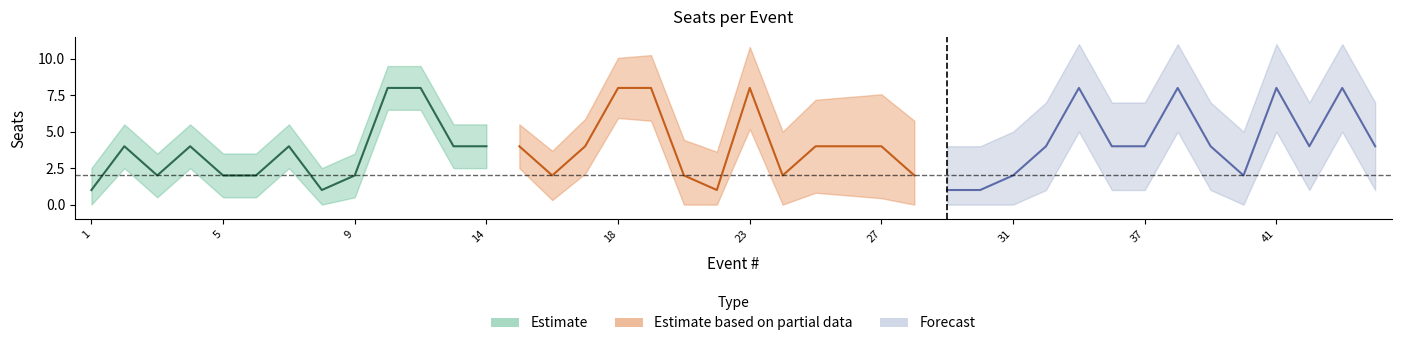

The value at 40 is 2. True or false?

True